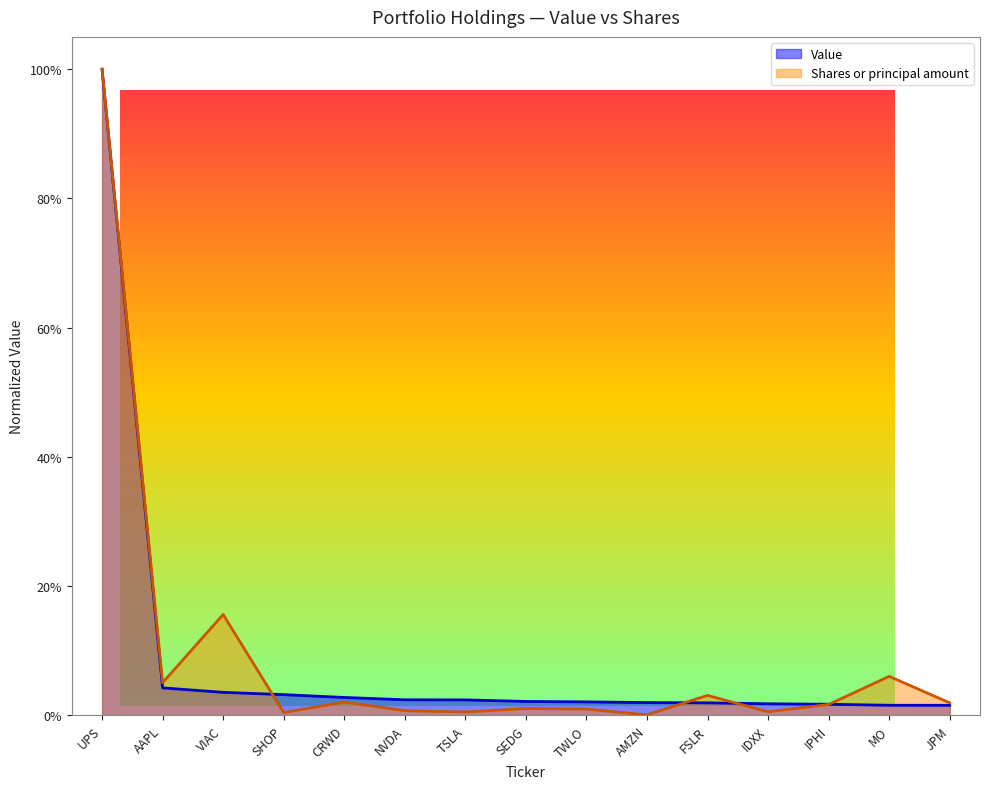

Rank the series by their average value, from highest to lowest.

Shares or principal amount, Value